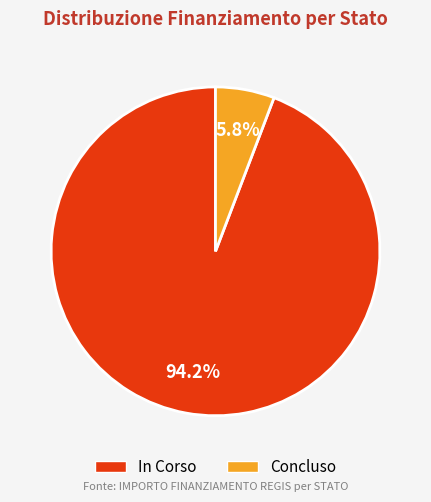

What is the smallest slice in the pie chart?

Concluso